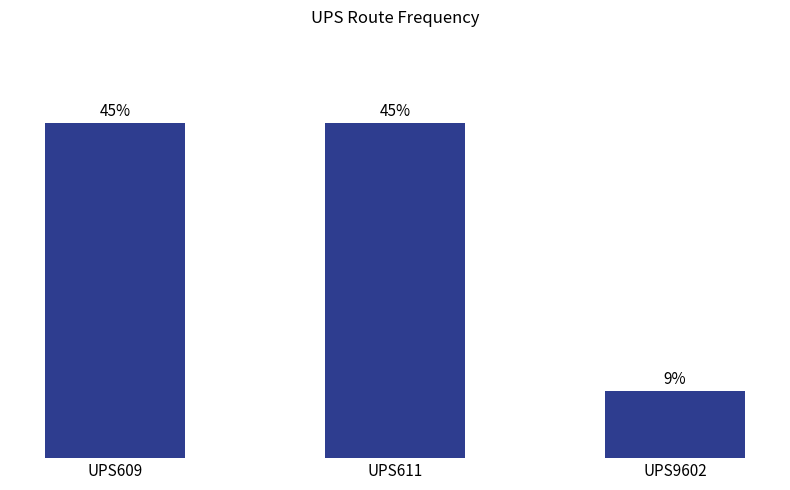

Approximately how many times larger is the value at UPS609 compared to UPS611?

1.0